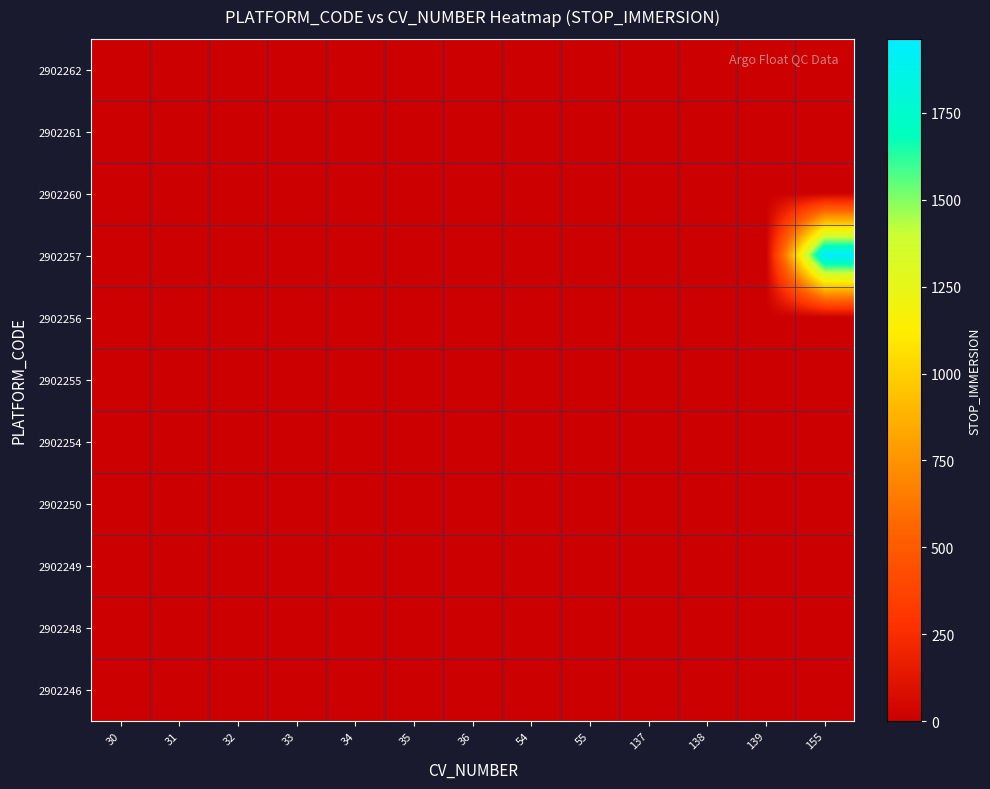

What is the greatest value displayed?

1963